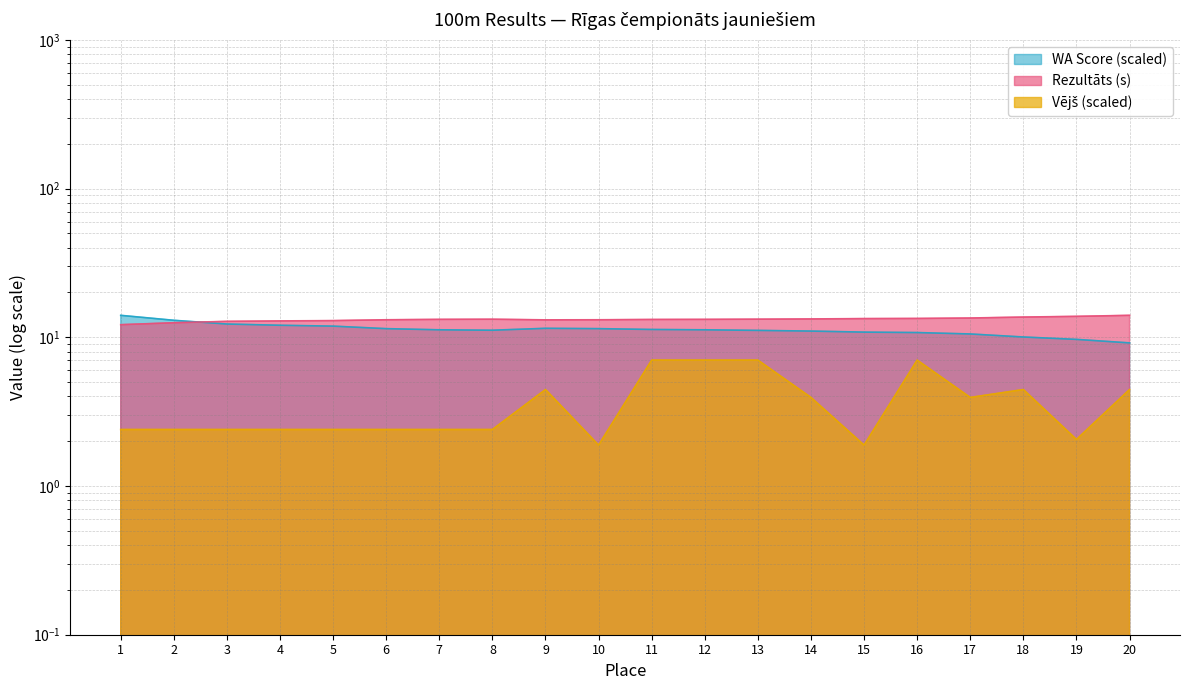

At which category is the sum across all series the highest?

11